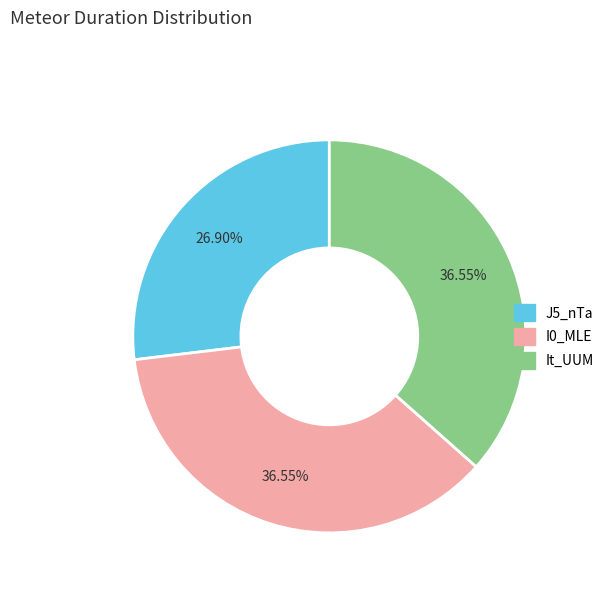

True or false: J5_nTa accounts for 27% of the total.

True